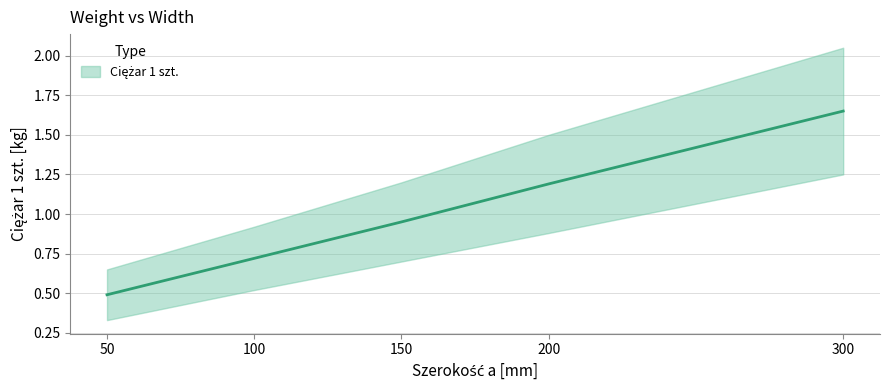

What is the greatest value displayed?

1.6